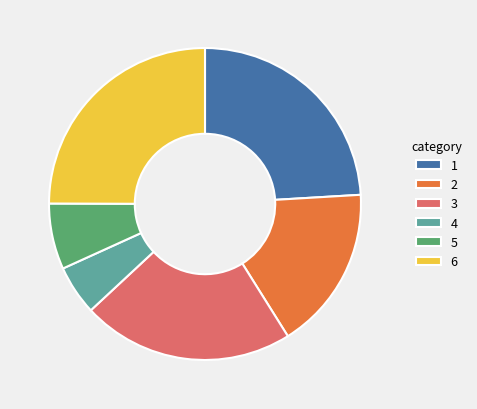

Is the sum of 2 and 5 greater than half?

No